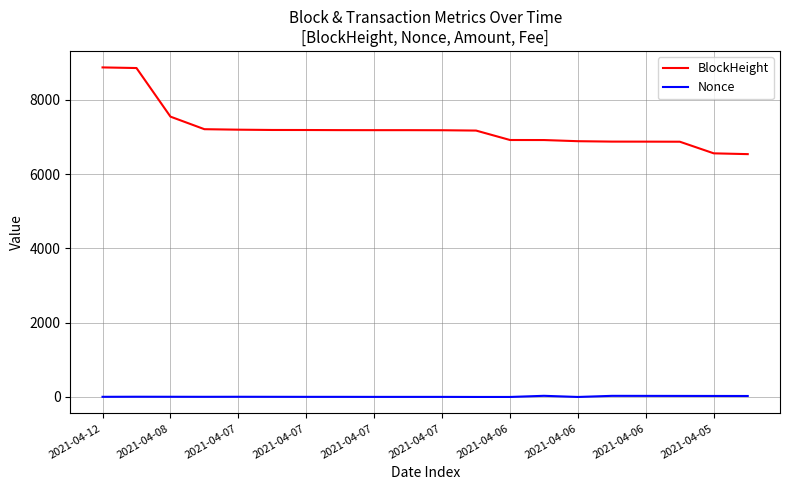

Which series has the largest total across all categories?

BlockHeight